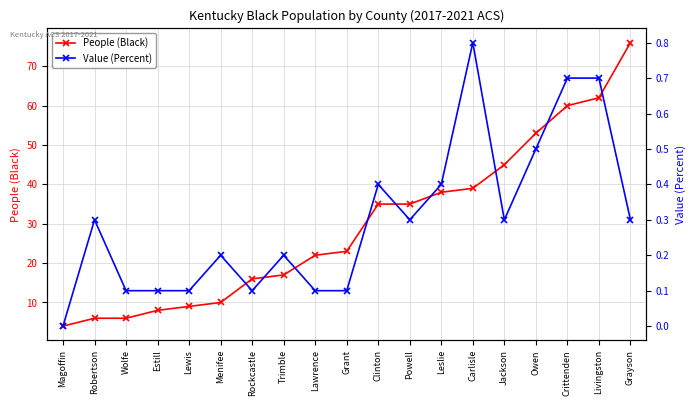

What is the total value across all series at Carlisle?

39.8